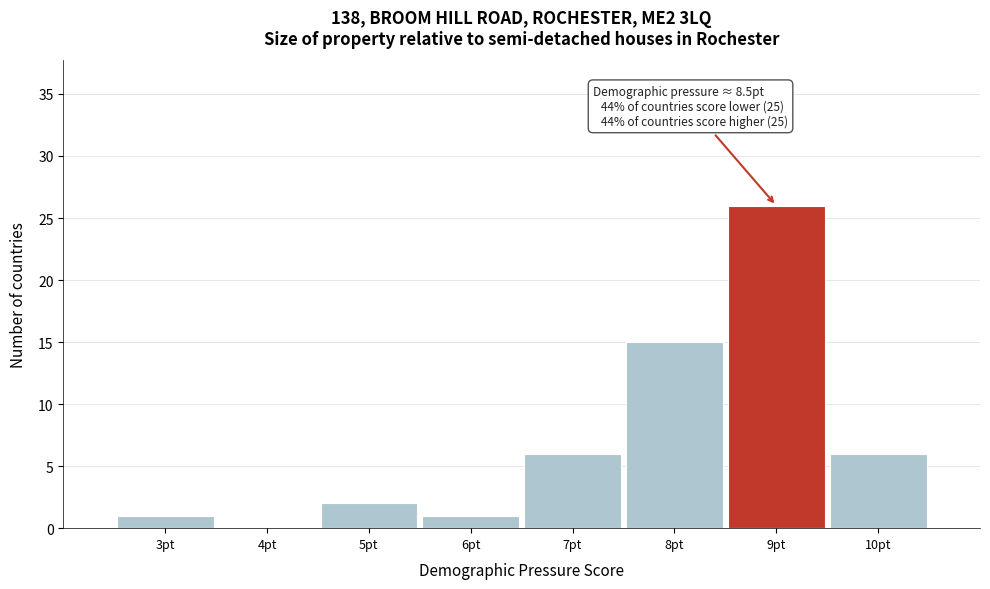

Which range on the x-axis has the tallest bar?

8.5 to 9.5